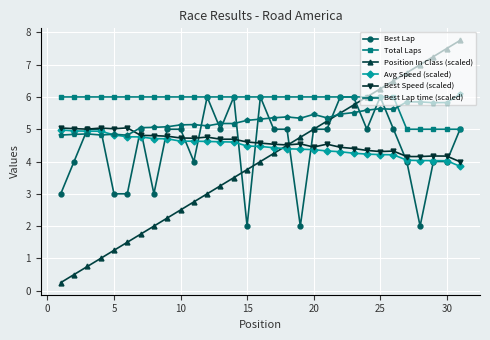

What is the greatest value displayed?

7.8